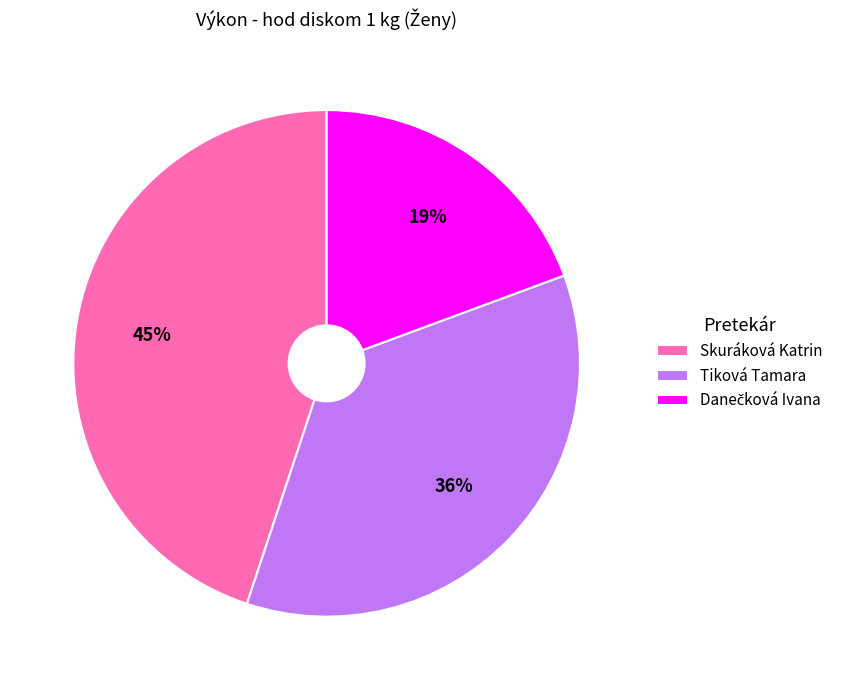

The Tiková Tamara slice represents 36% of the pie. True or false?

True